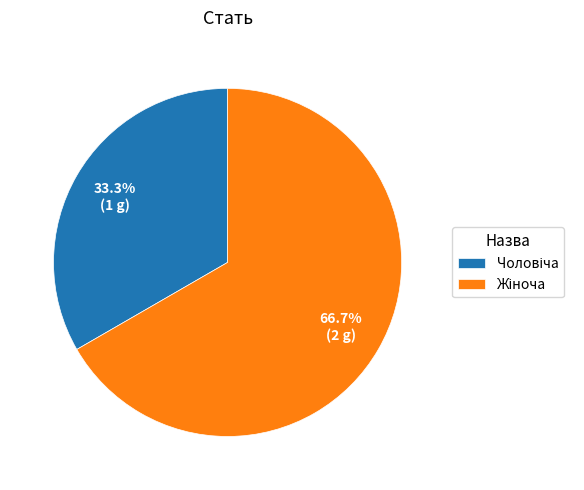

Is there a majority slice in this chart?

Yes